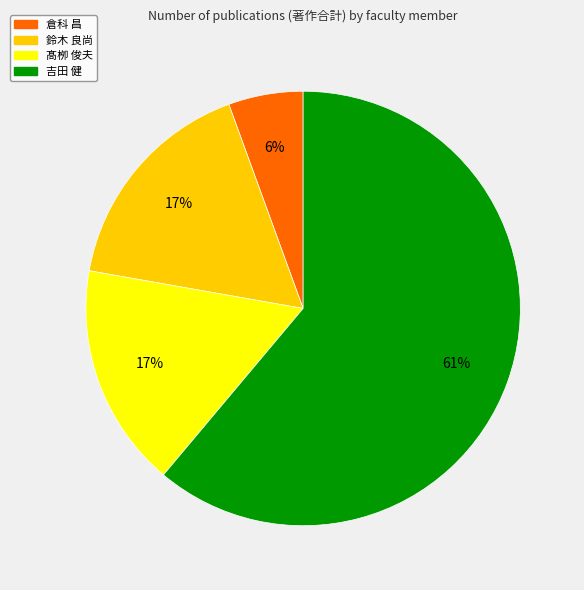

To the nearest percent, what is the average slice percentage?

25%